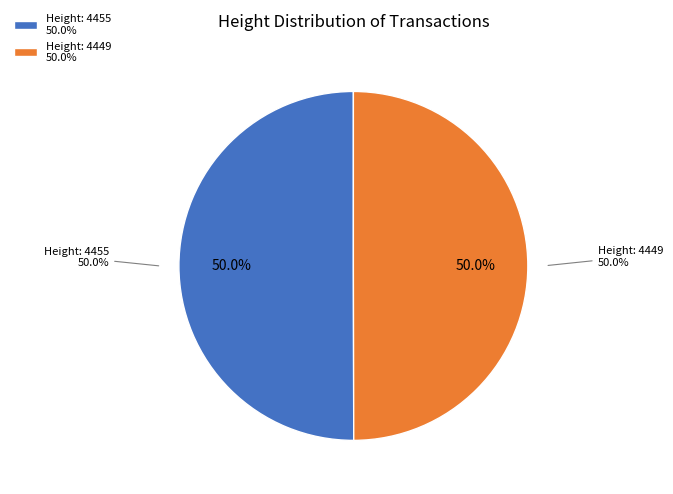

What is the change in value from 4455 to 4449?

-6